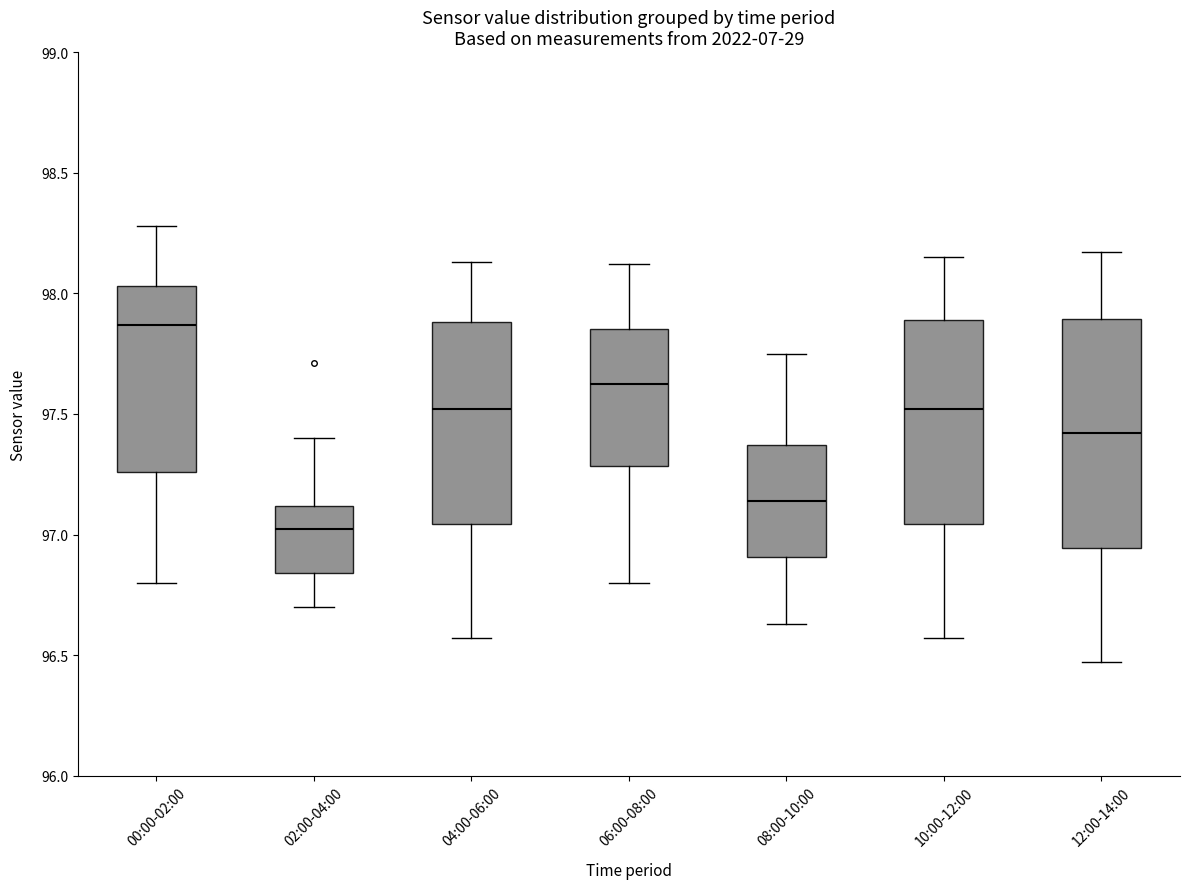

Comparing the boxes themselves (not the whiskers), which one is the tallest?

12:00-14:00